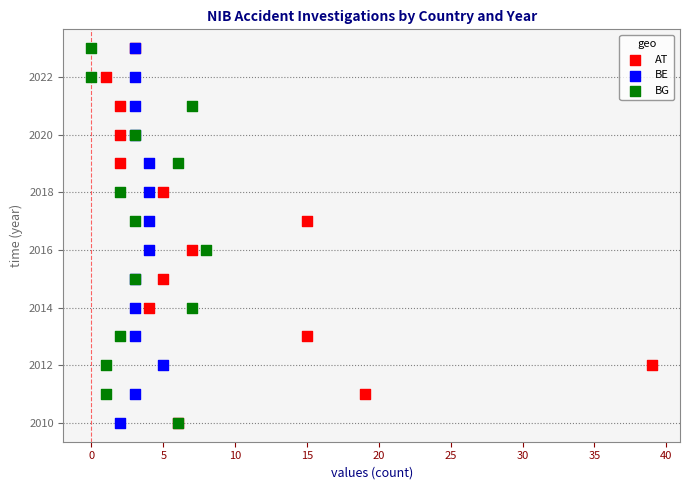

What are all the series names shown in the legend?

AT, BE, BG